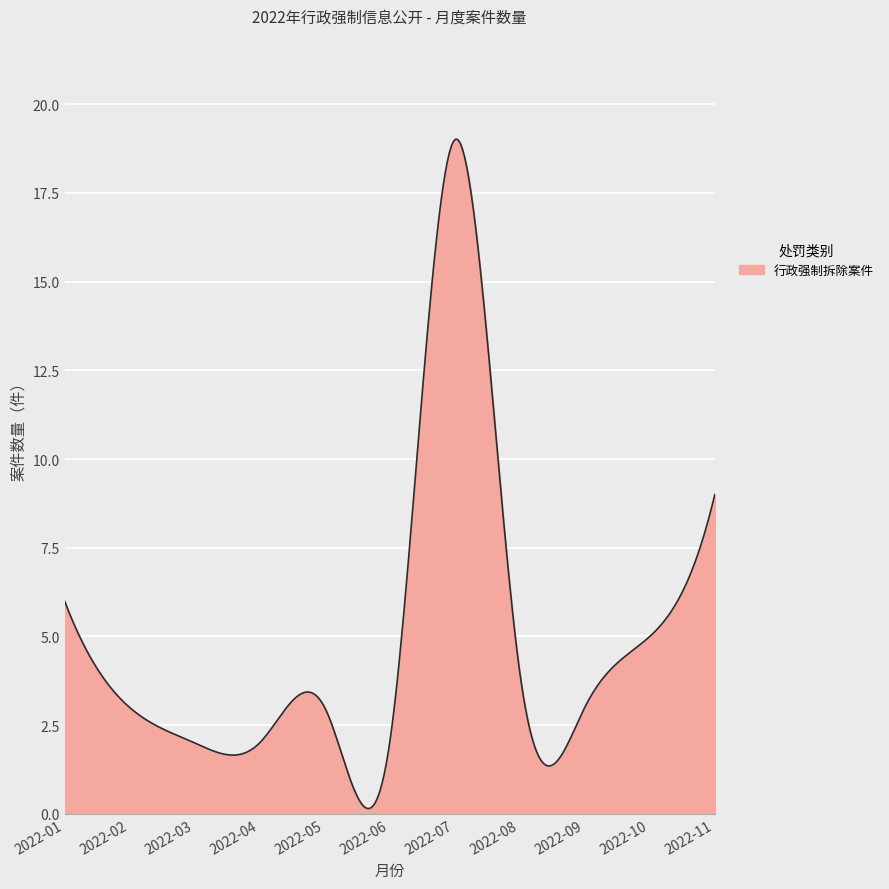

What is the minimum value shown in the chart?

0.1